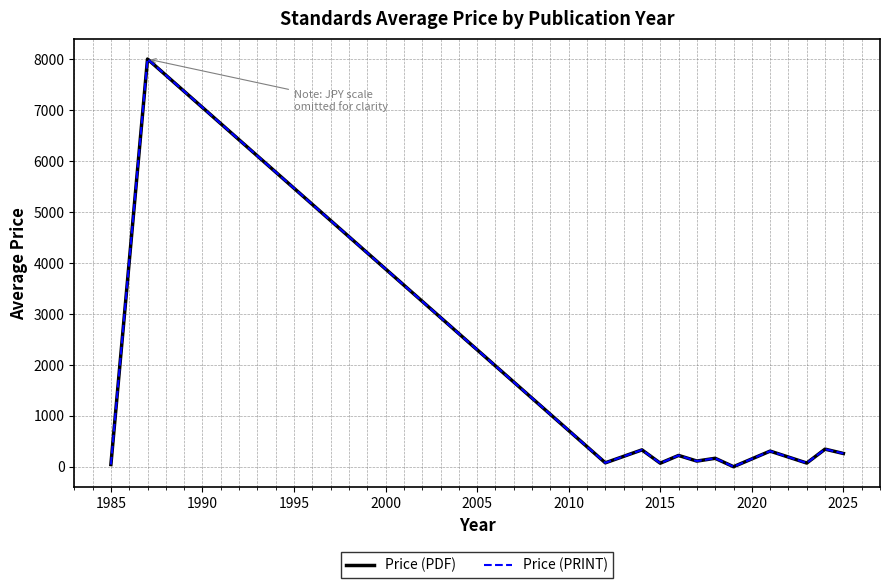

Does the chart have visible grid lines?

Yes